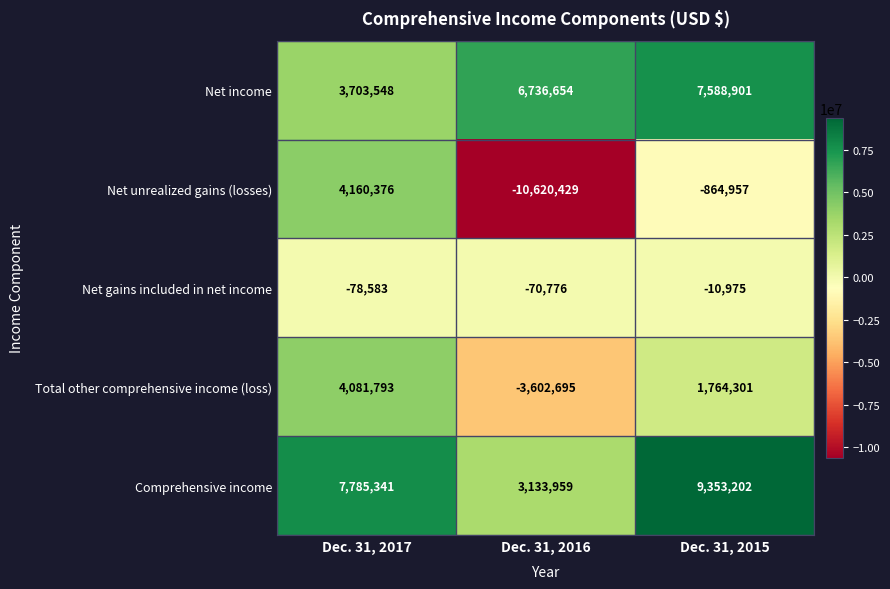

Is it true that Net income equals 7588901 at Dec. 31, 2015?

True